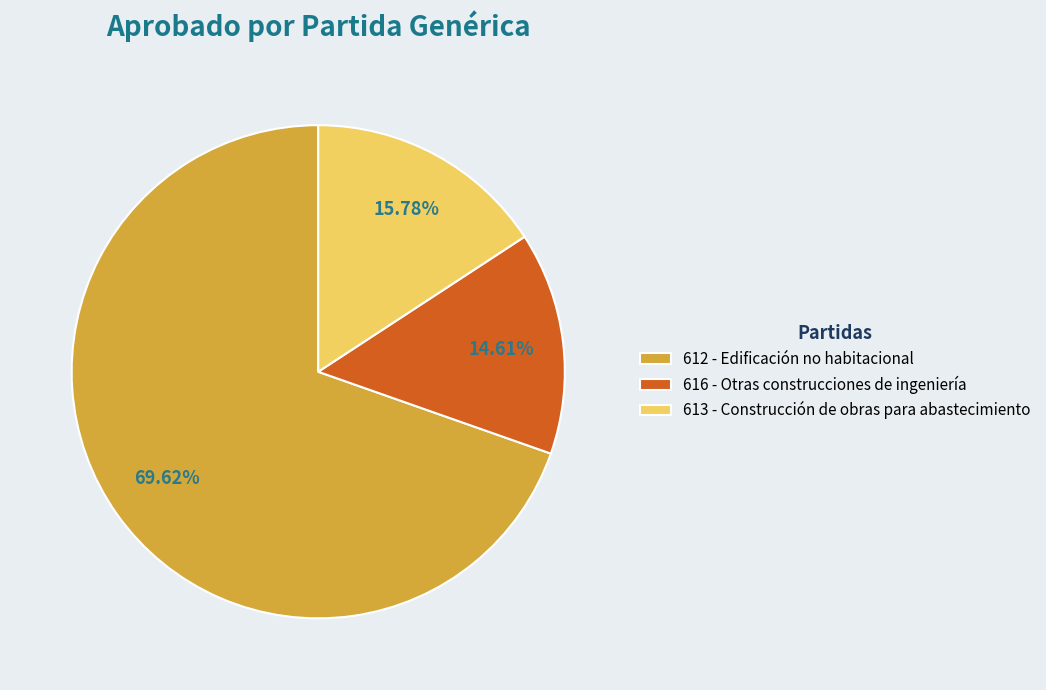

Combined, do 613 - Construcción de obras para abastecimiento and 616 - Otras construcciones de ingeniería account for over 50%?

No